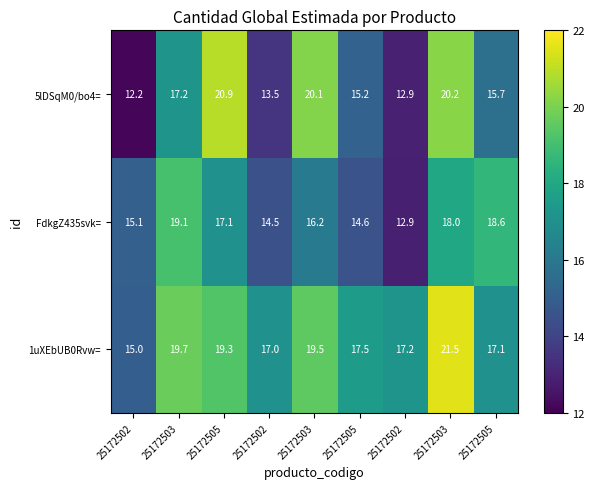

How many data points in FdkgZ435svk= are less than 16?

4